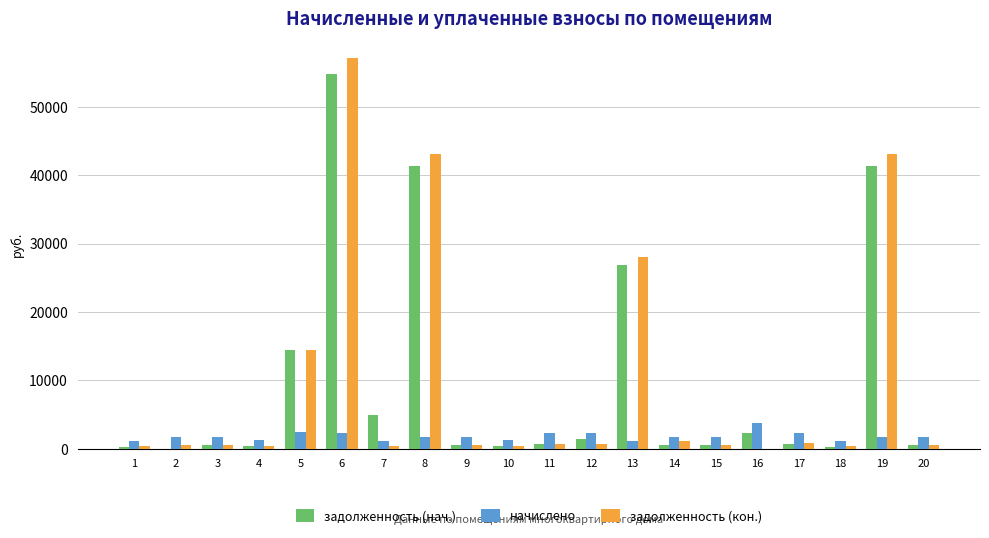

What is the approximate value of задолженность (кон.) at 14?

1168.6